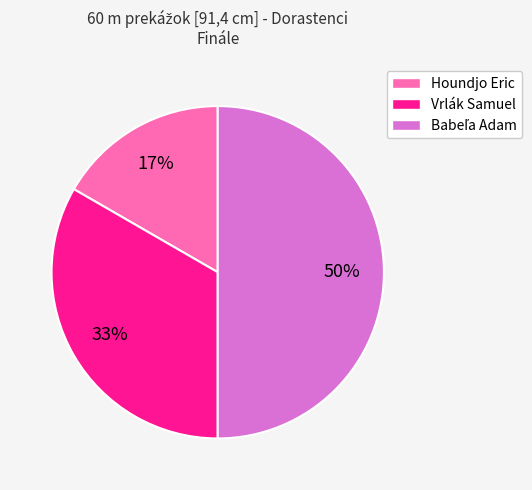

Which slice is the smallest?

Houndjo Eric